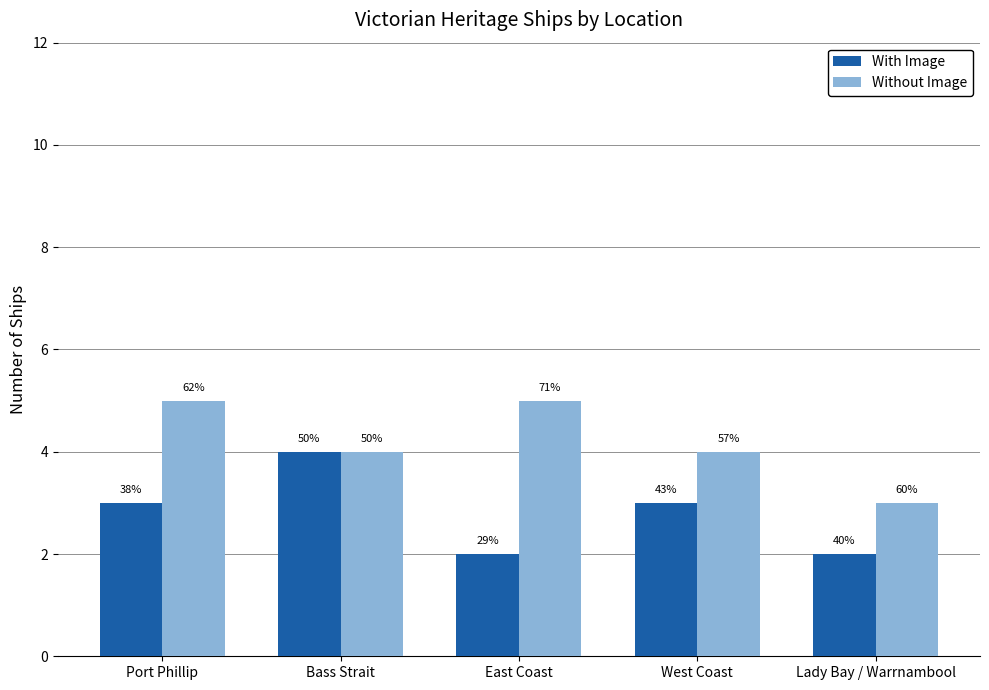

Where is With Image nearest to the value 3?

Port Phillip